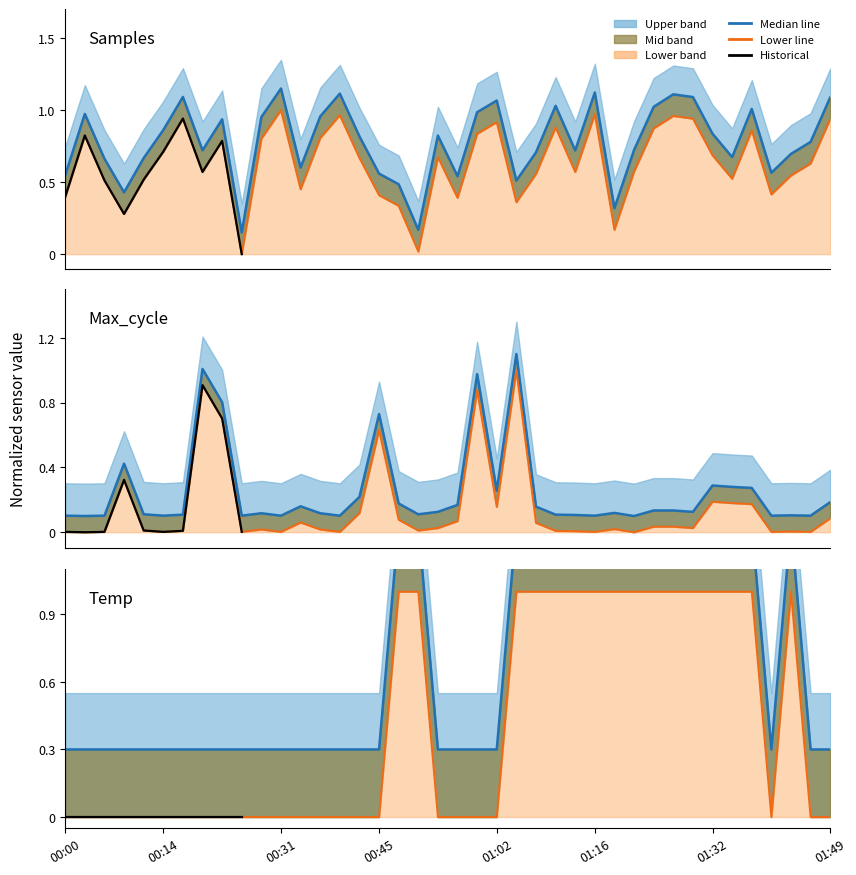

Where is Samples nearest to the value 0?

00:25